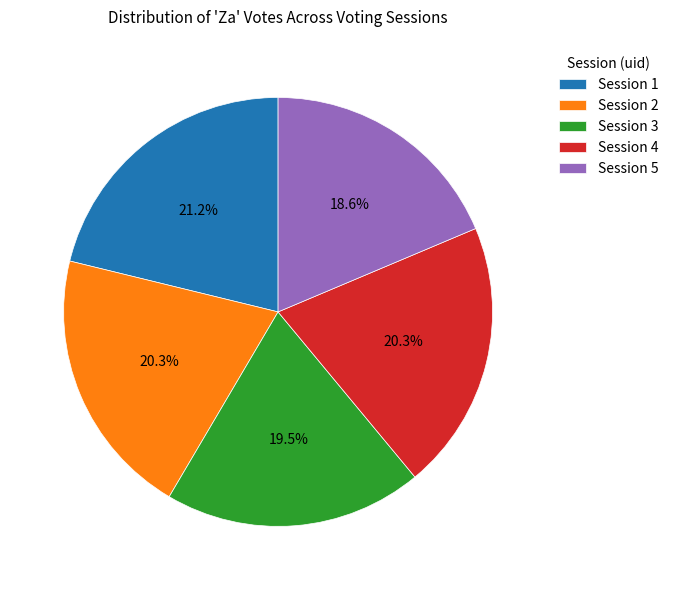

How many segments does this pie chart have?

5